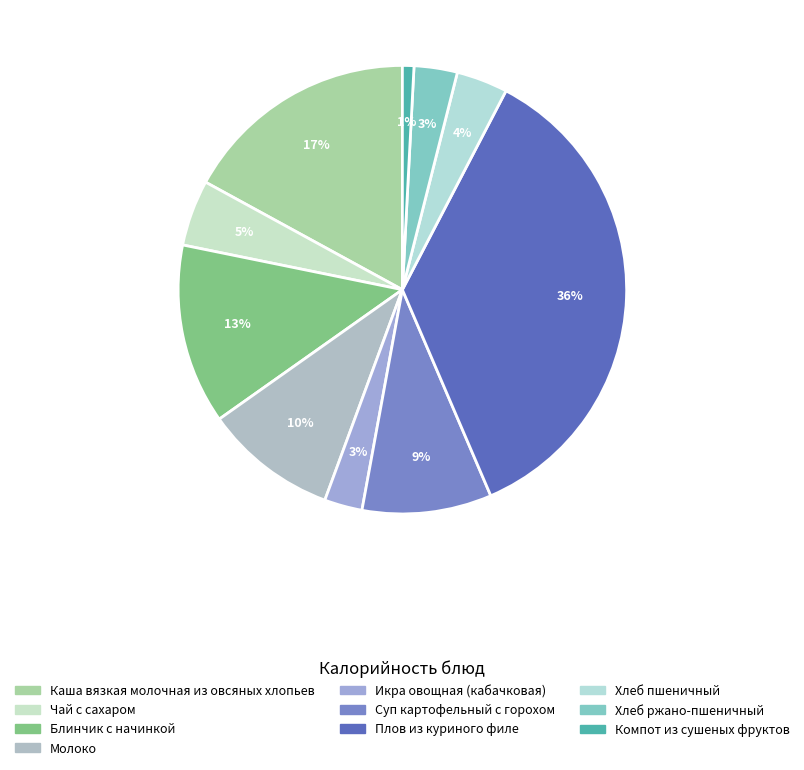

How many slices are in this pie chart?

10